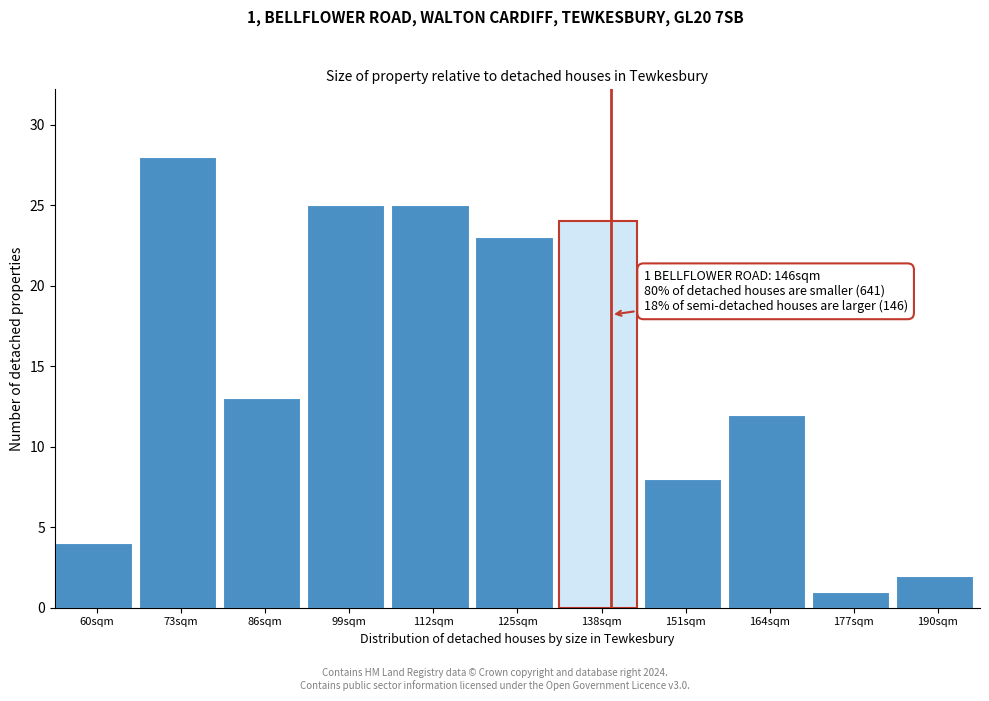

Reading left to right, list all the values displayed in this chart.

4	28	13	25	25	23	24	8	12	1	2